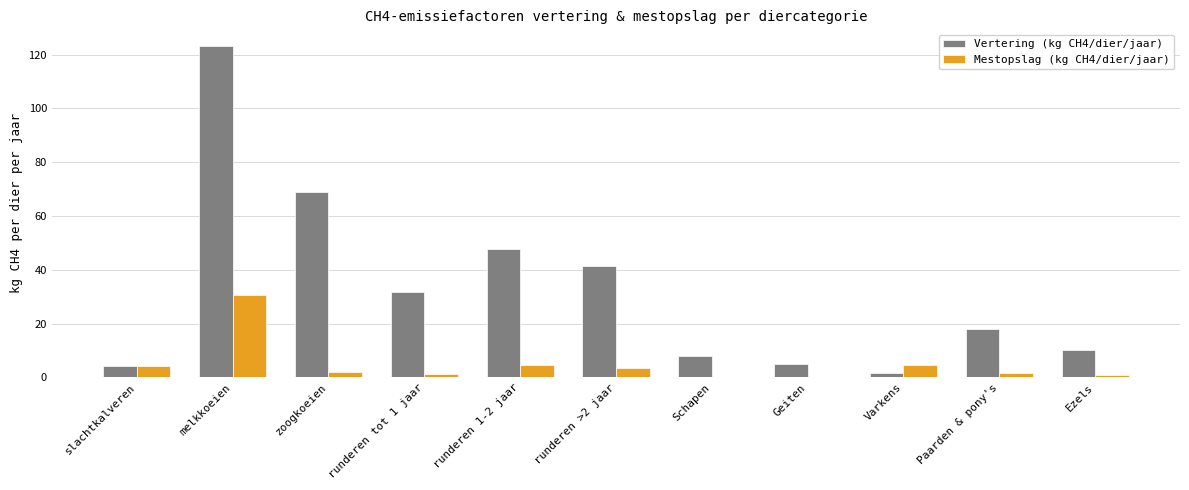

Which series changed the most between zoogkoeien and Varkens?

Vertering (kg CH4/dier/jaar)